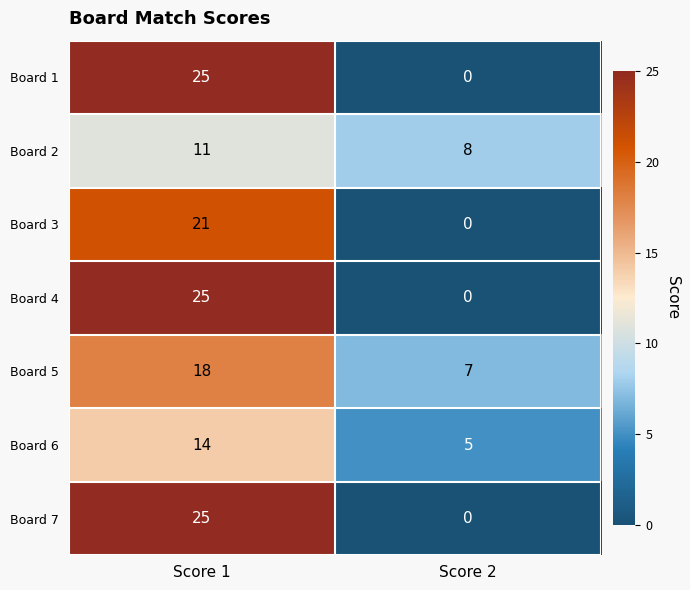

Where is Board 1 nearest to the value 12?

Score 2